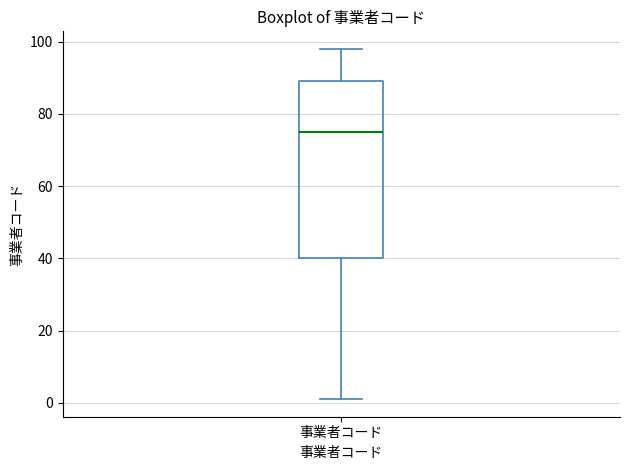

Read this box plot against the y-axis: the position of the median line, the range covered by the box, and the ends of both whiskers. The values are not printed on the chart, so give them approximately, as read against the axis.

median 76, box 40 to 90, whiskers 2 to 98